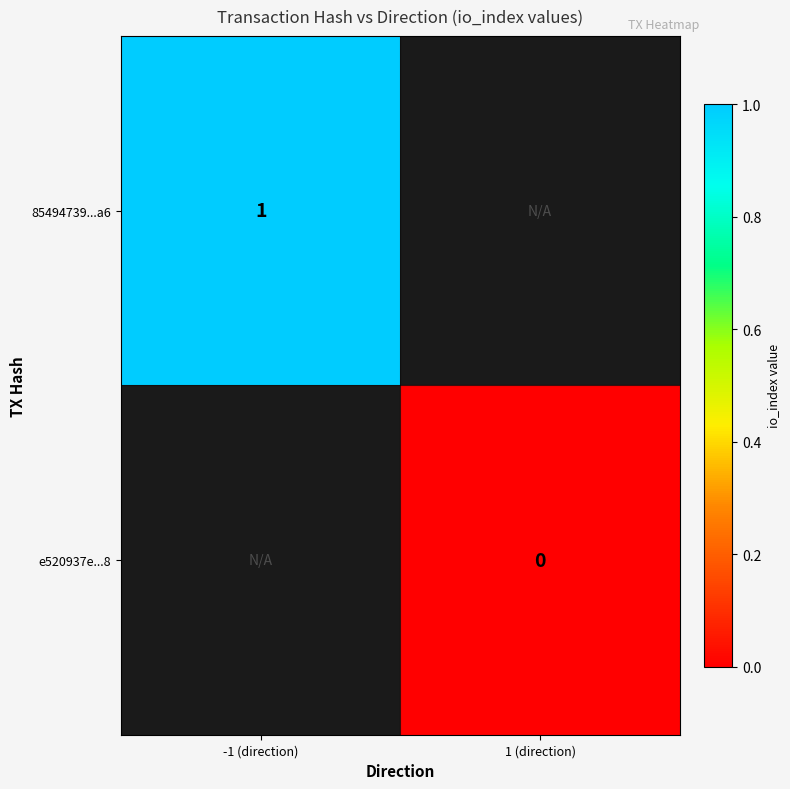

Is the value of 85494739...a6 at -1 (direction) greater than the value of e520937e...8 at 1 (direction)?

Yes